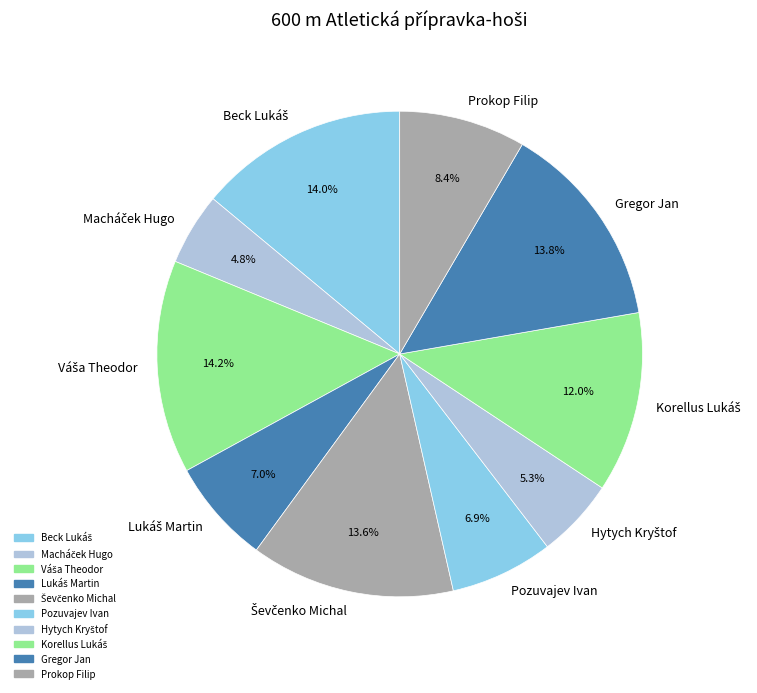

What is the ratio of the value at Pozuvajev Ivan to the value at Gregor Jan?

0.5